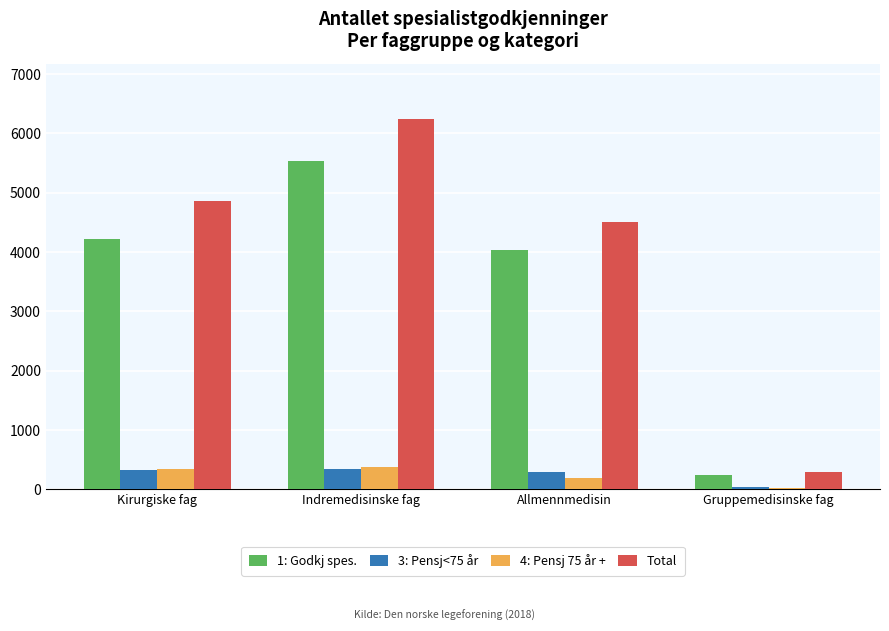

Between Indremedisinske fag and Allmennmedisin, which series saw the biggest shift?

Total